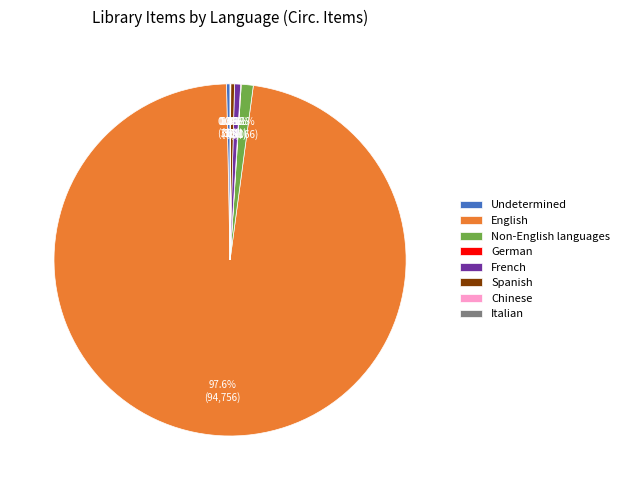

Between Non-English languages and French, which is larger?

Non-English languages